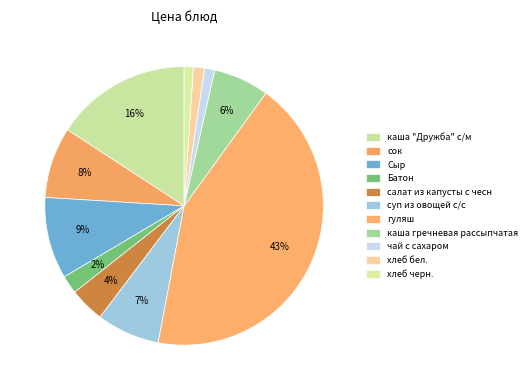

Count the number of slices in the pie.

11